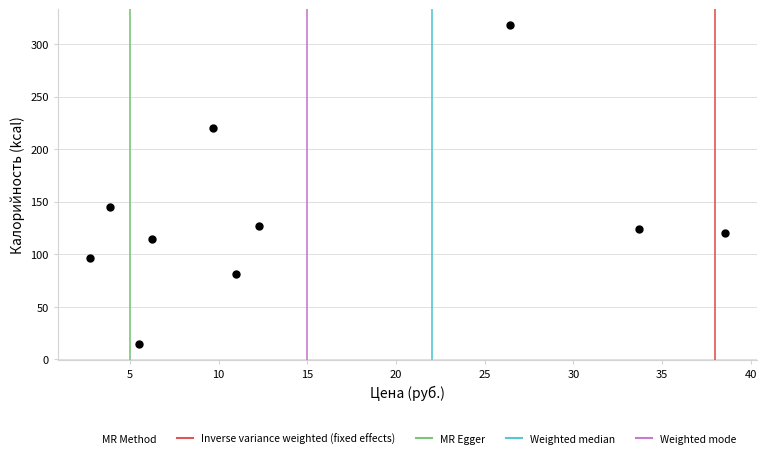

What is the range of Y values (max minus min)?

303.8